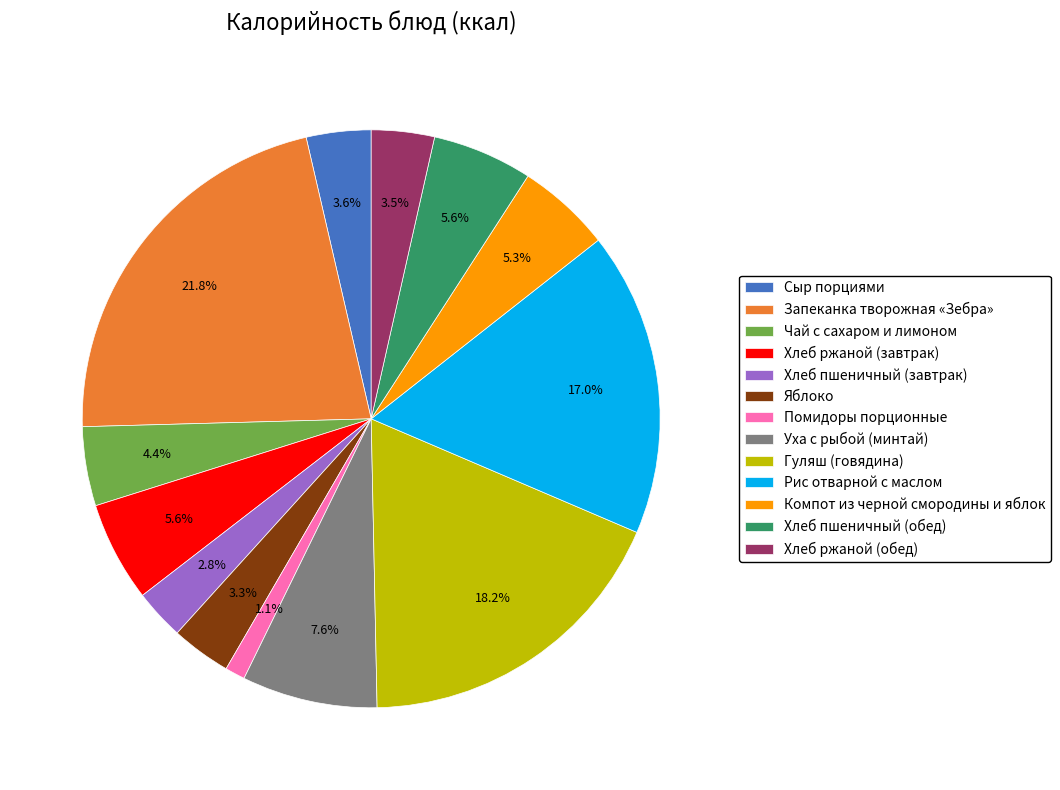

To the nearest percent, what percentage of the pie is Уха с рыбой (минтай)?

8%